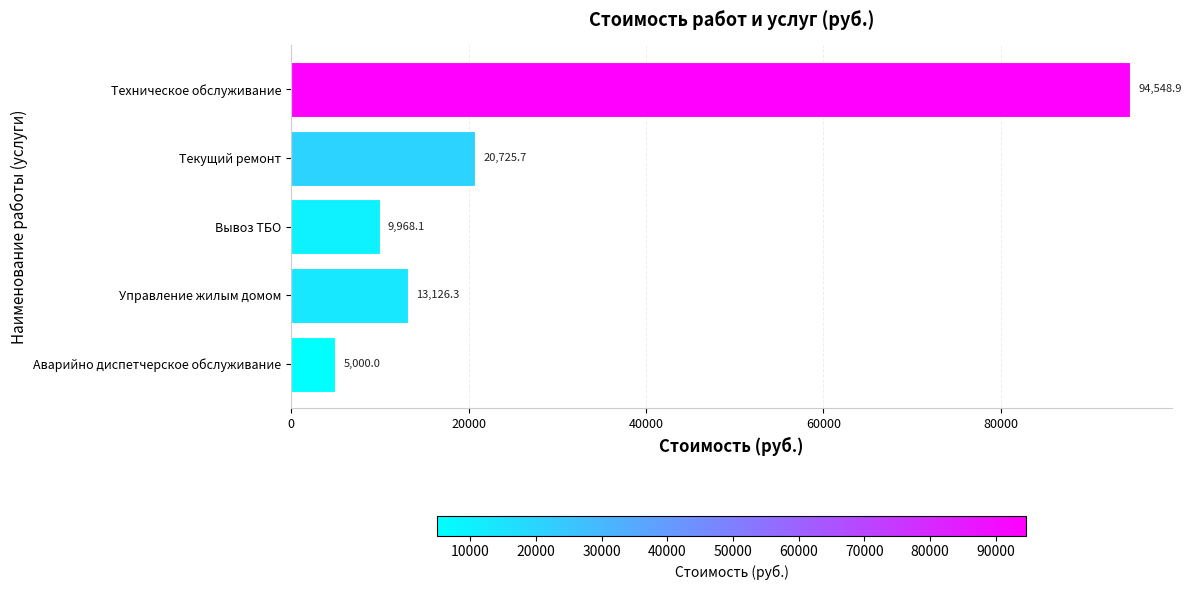

Which category has the lowest value across all series?

Аварийно диспетчерское обслуживание